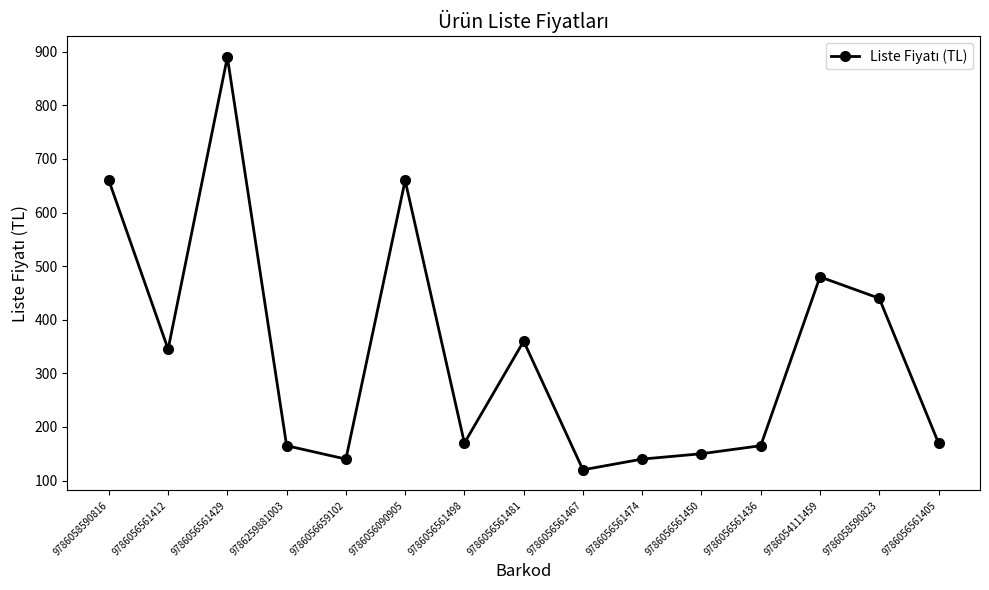

True or false: the data has more than 0 interior local peaks.

True